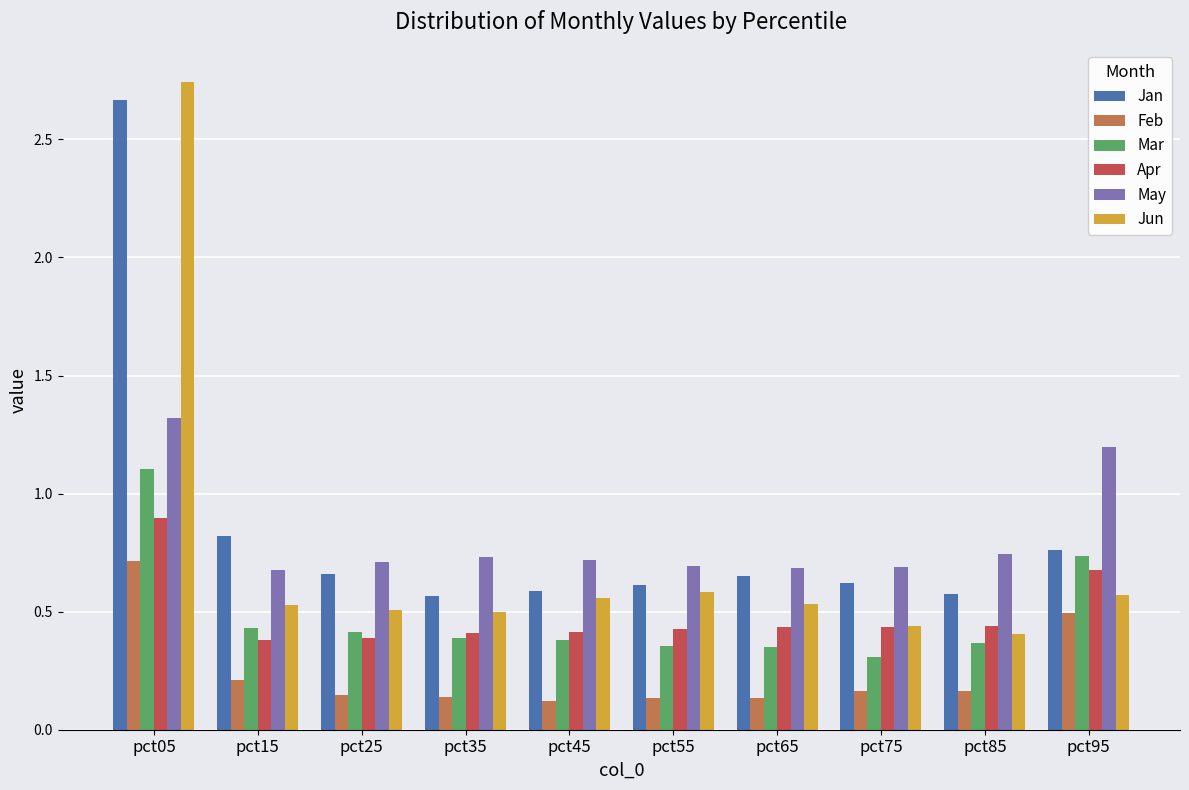

What is the sum of the Apr values at pct95 and pct55?

1.1